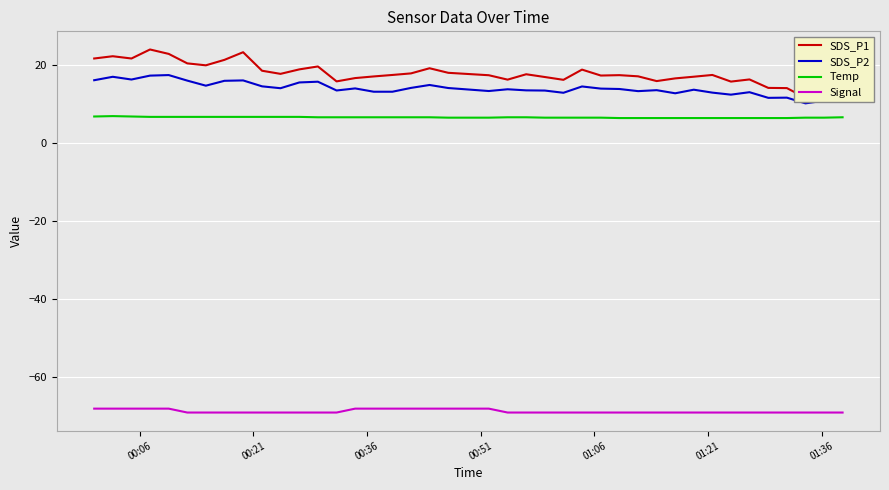

What is the minimum value for SDS_P2?

10.3